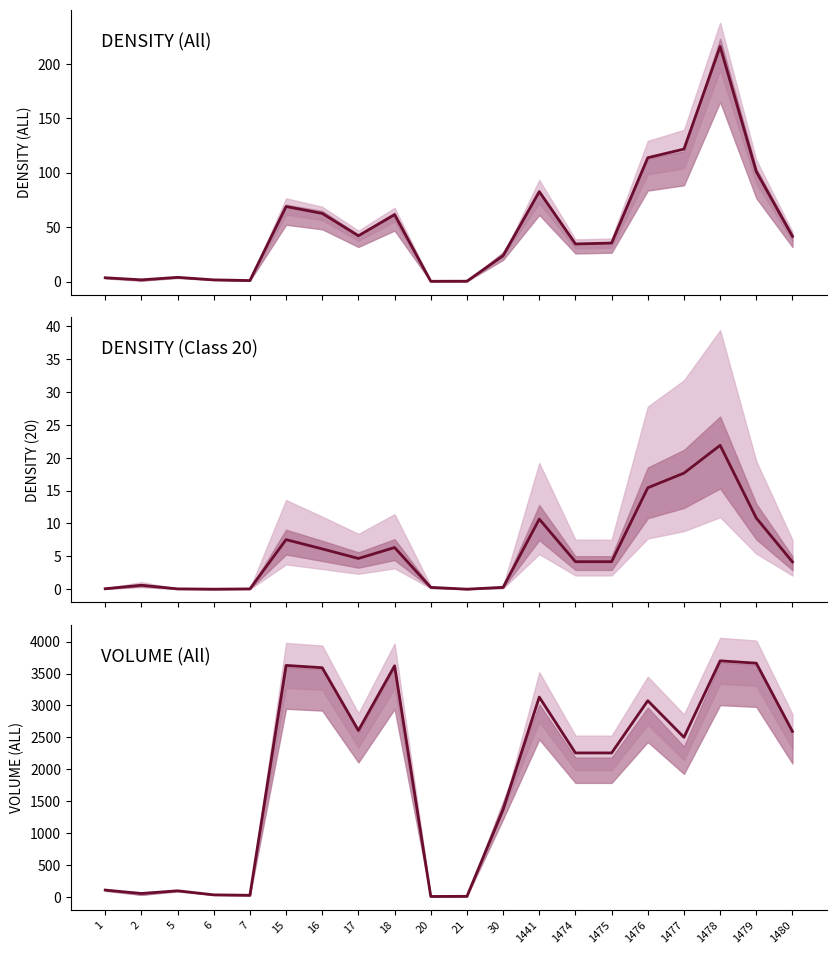

What is the difference between the VOLUME(ALL) values at 30 and 18?

2253.5